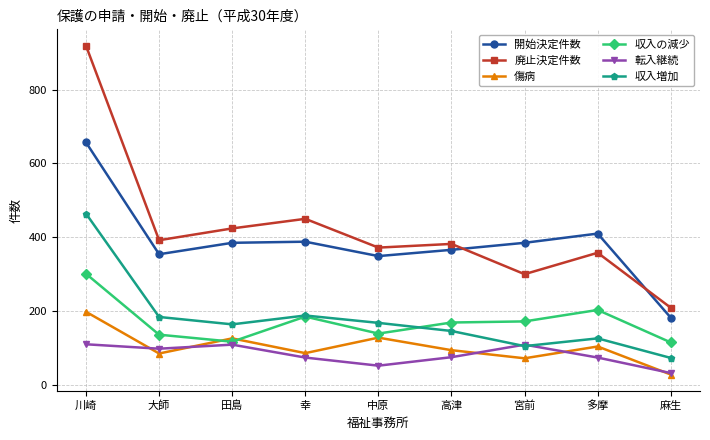

At how many categories does at least one series exceed 288?

8